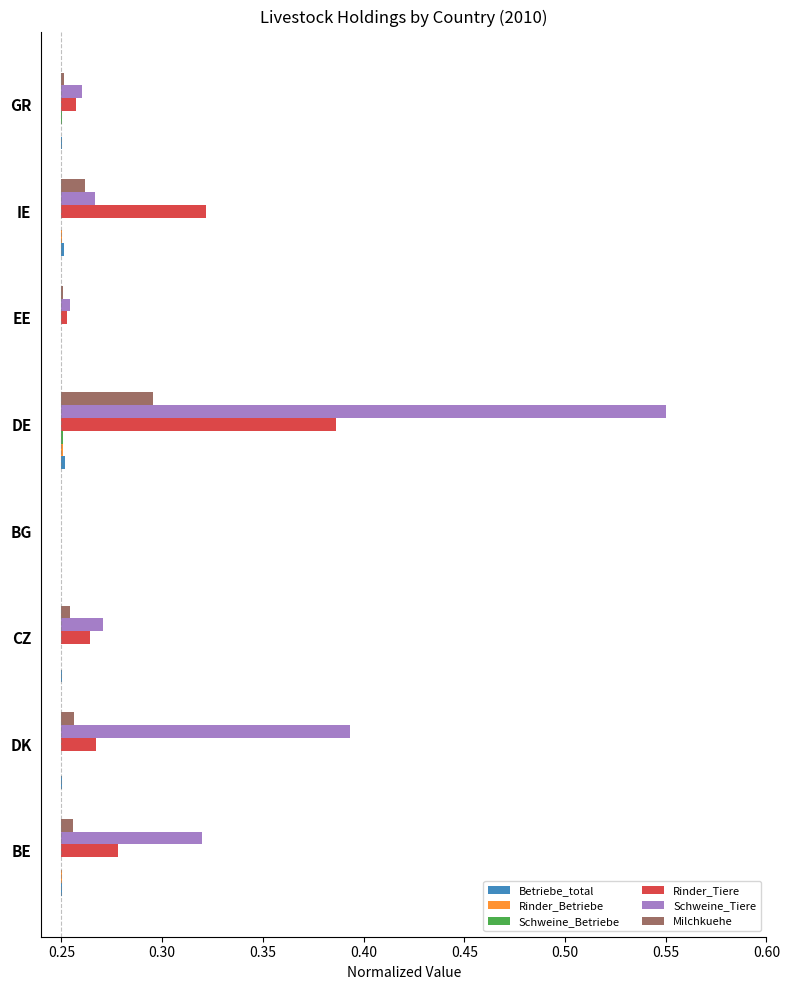

Rank the series by their maximum value, from lowest to highest.

Schweine_Betriebe, Rinder_Betriebe, Betriebe_total, Milchkuehe, Rinder_Tiere, Schweine_Tiere